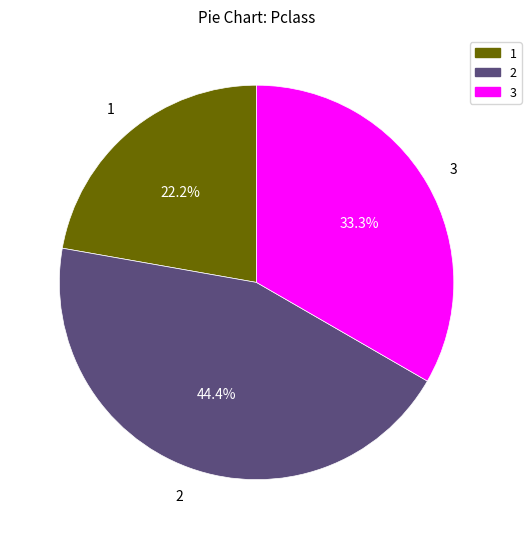

Which category has the smallest portion of the pie?

1